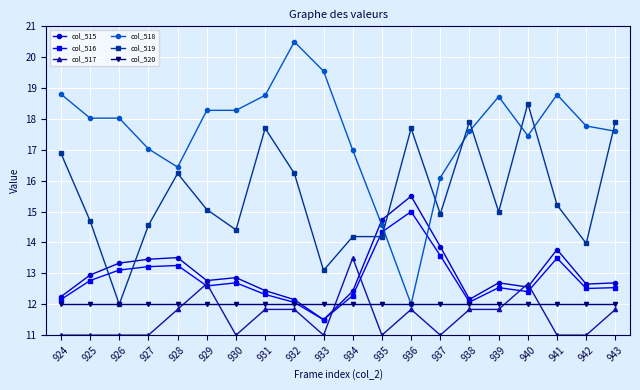

True or false: col_518 and col_517 intersect in this chart.

False